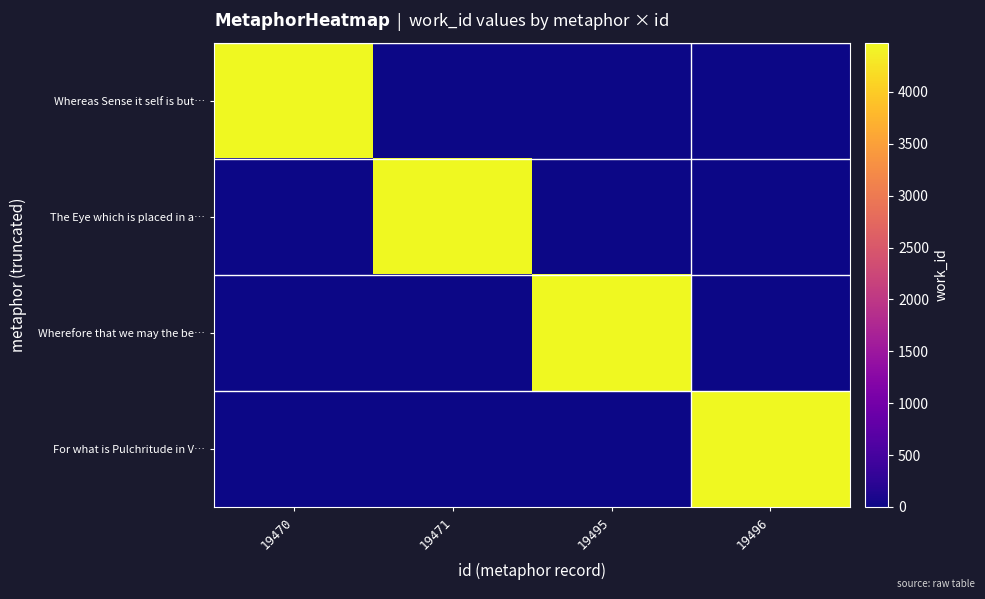

Which series changed the most between 19470 and 19496?

Whereas Sense it self is but…